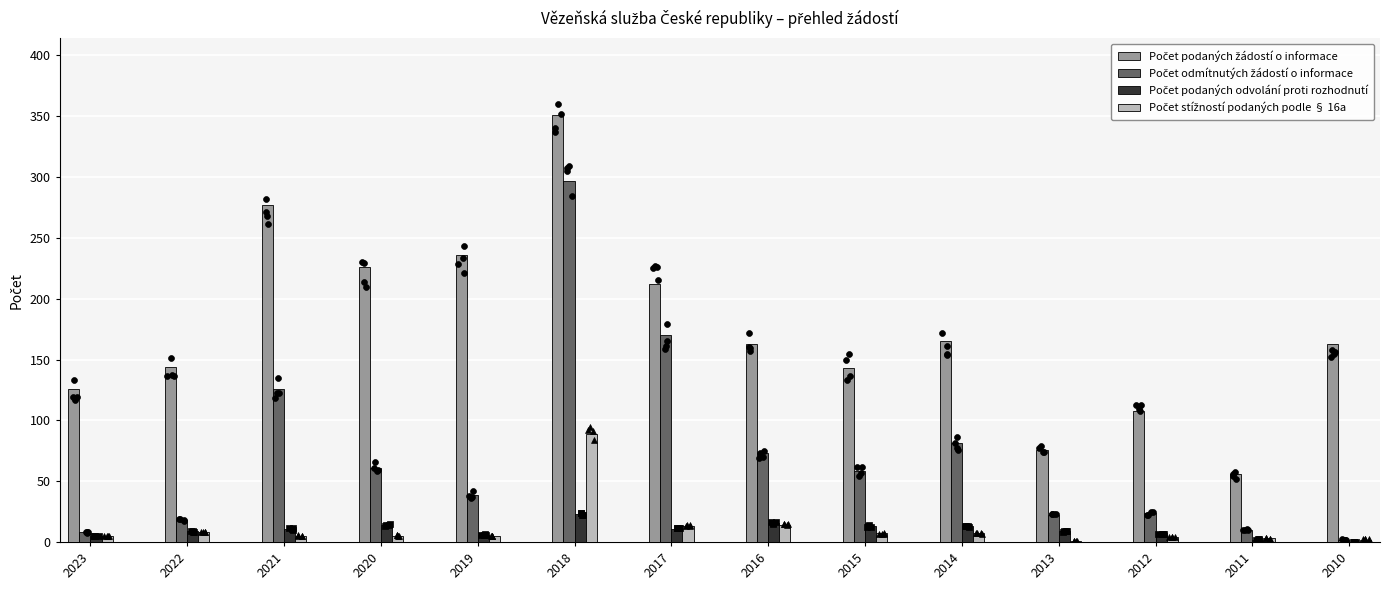

Is the value of Počet podaných žádostí o informace at 2017 greater than the value of Počet stížností podaných podle § 16a at 2019?

Yes